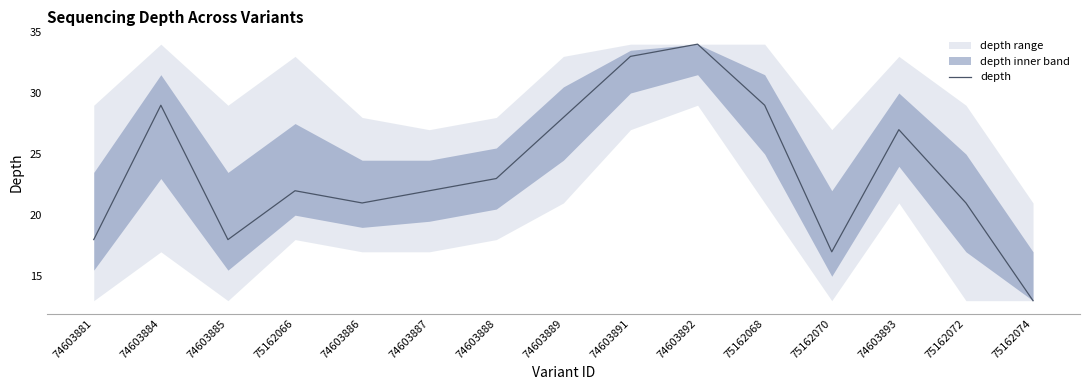

Is it true that the value at 75162074 is 8?

False